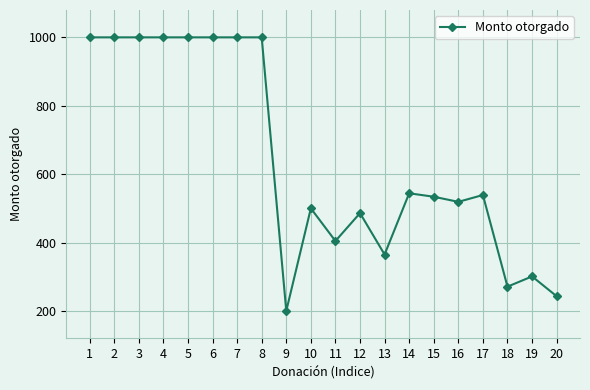

What is the sum of all values?

12906.5